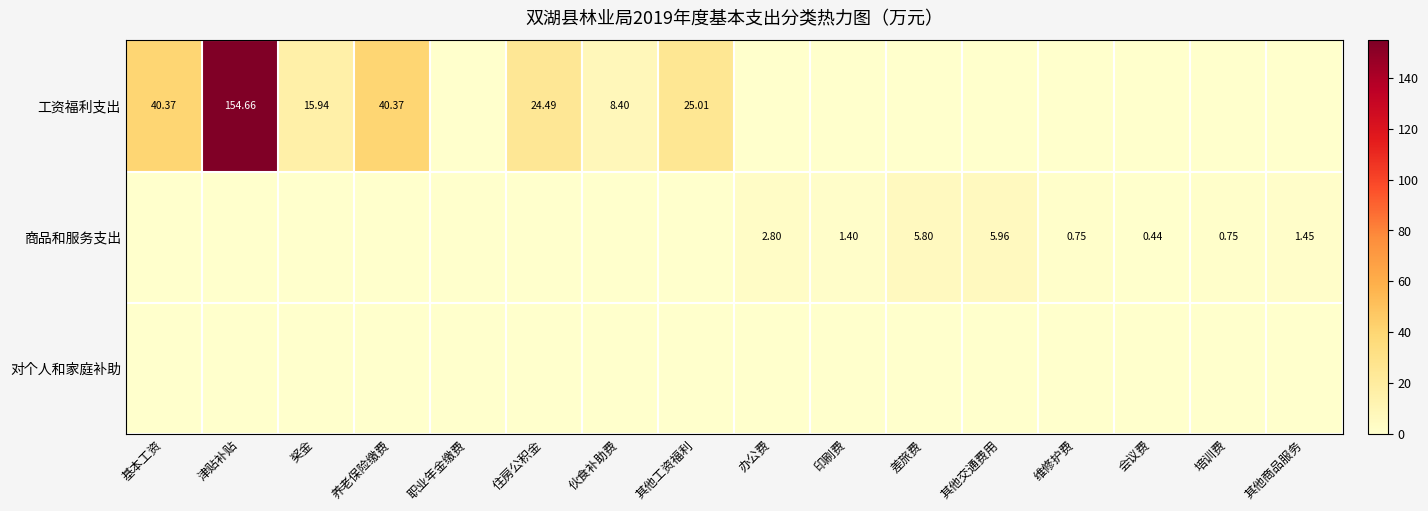

The 商品和服务支出 series shows 1.9 at 印刷费. True or false?

False